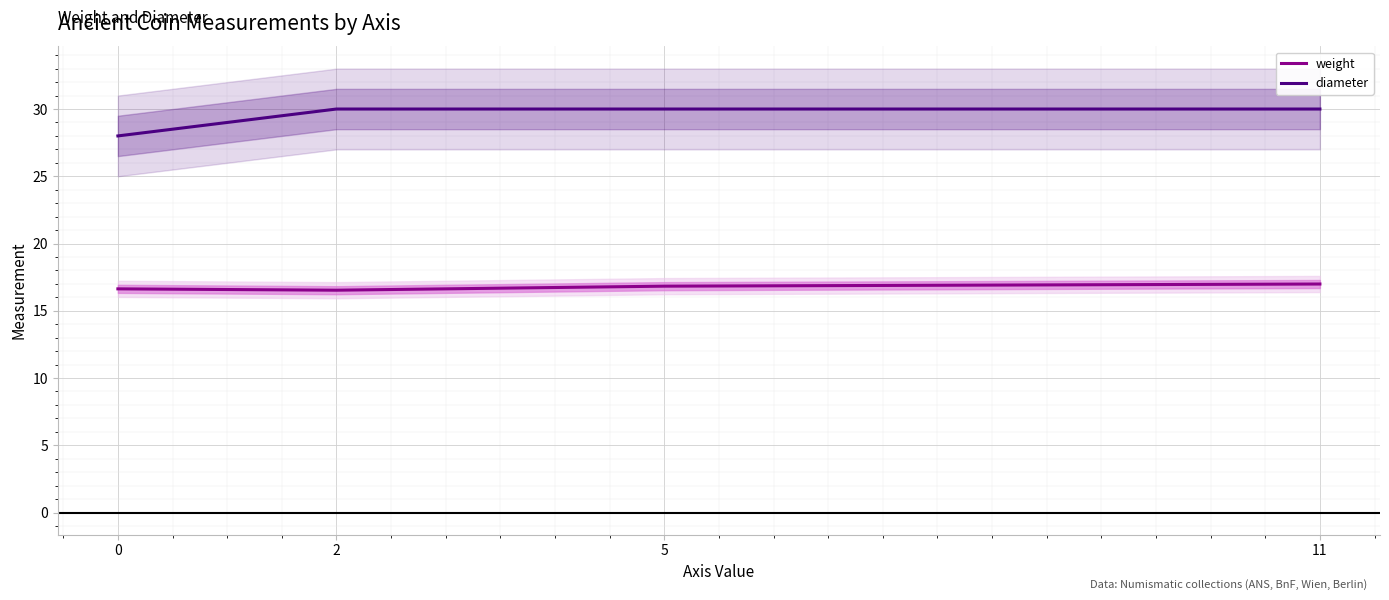

Which series has the largest total across all categories?

diameter